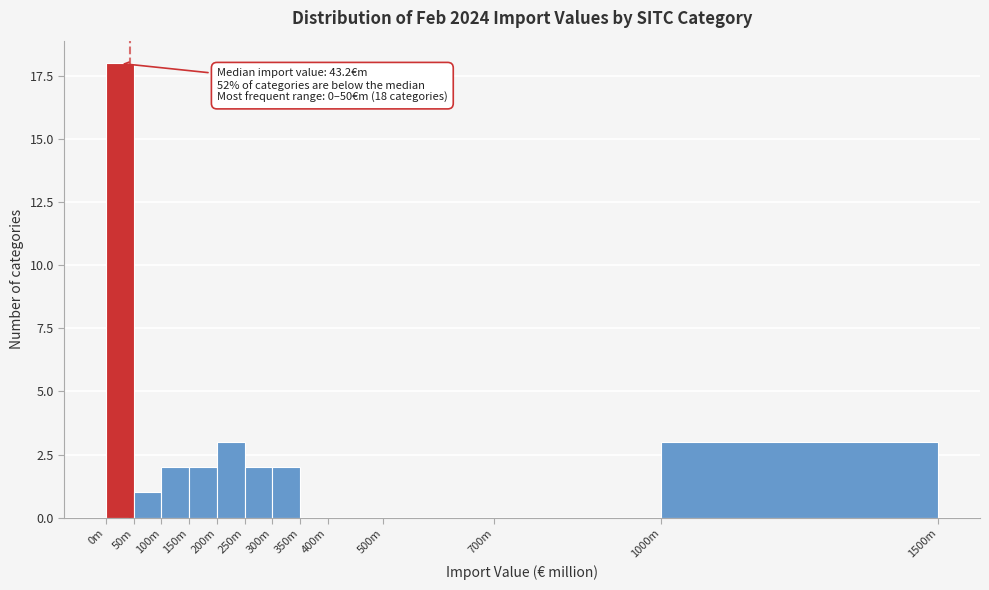

Reading left to right, transcribe all the data shown in this chart.

0m=18	50m=1	100m=2	150m=2	200m=3	250m=2	300m=2	350m=0	400m=0	500m=0	700m=0	1000m=3